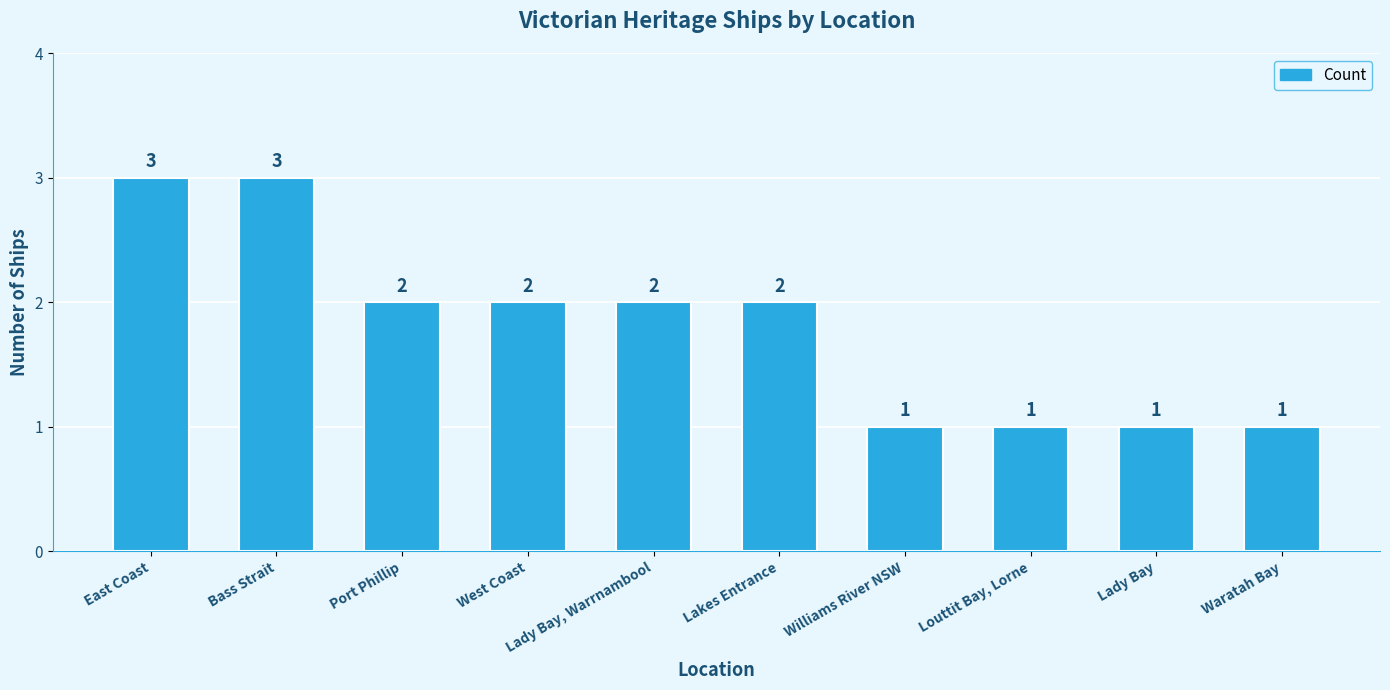

At which label does the data first exceed 2?

East Coast